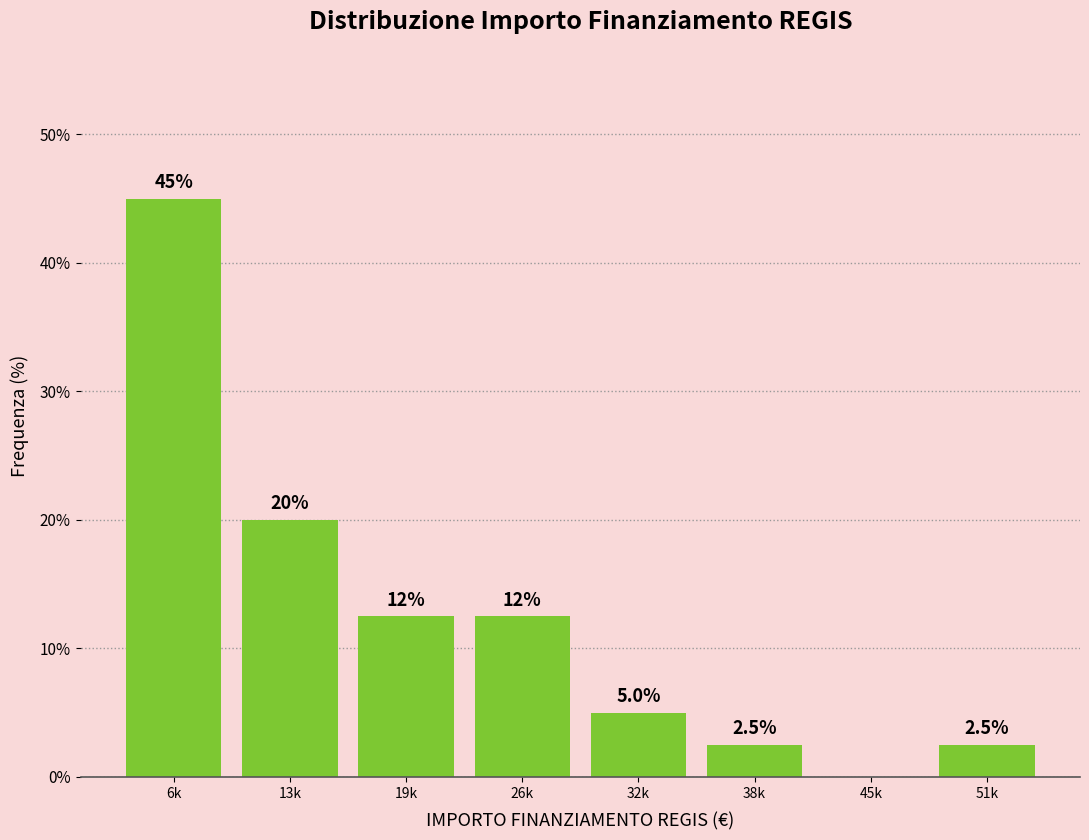

Reading left to right, extract all data points from this chart.

6k=45.0	13k=20.0	19k=12.5	26k=12.5	32k=5.0	38k=2.5	45k=0.0	51k=2.5